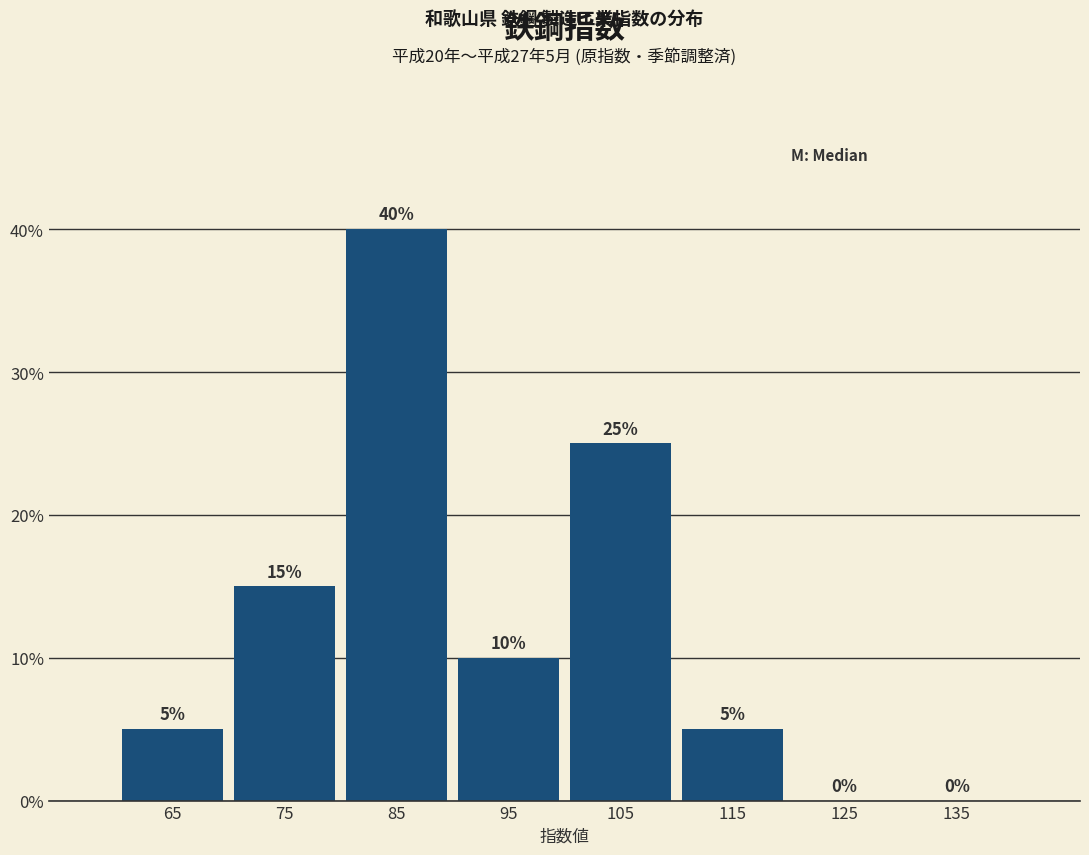

Which range on the x-axis has the tallest bar?

80 to 90